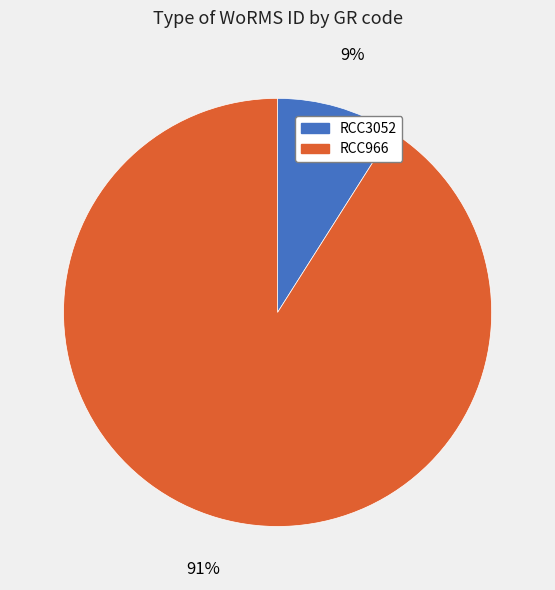

How many segments does this pie chart have?

2